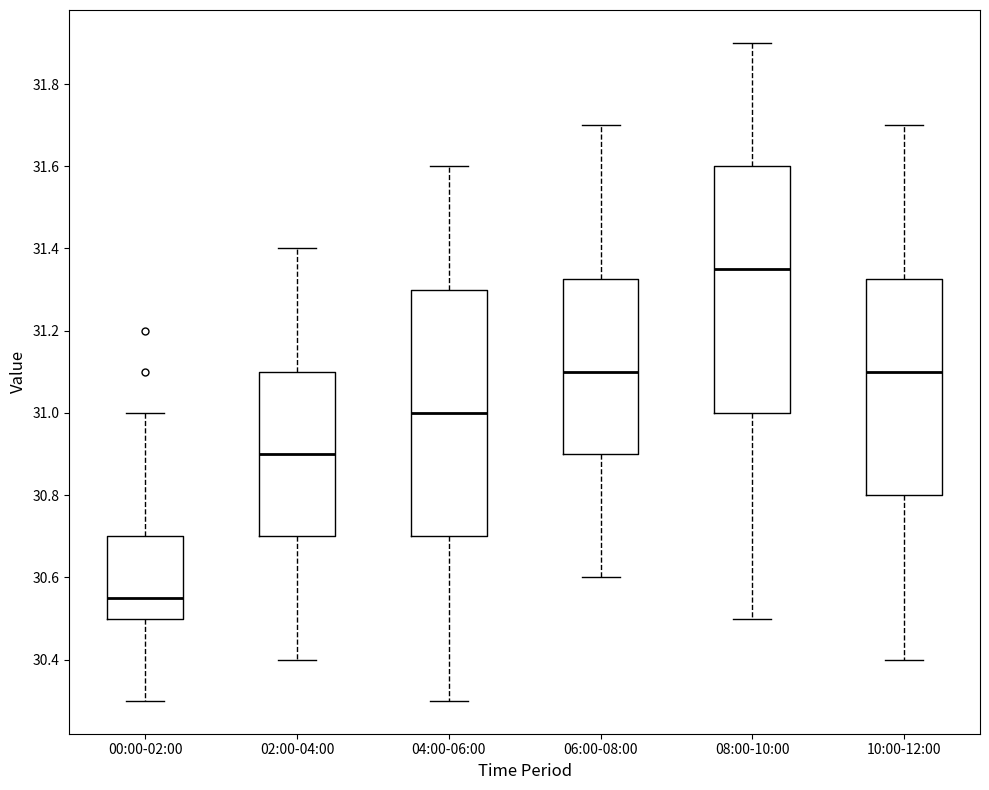

Reading left to right, transcribe this box plot: for each box, give where its median line is, the range the box spans, and where its two whiskers end, as read against the y-axis. The values are not printed on the chart, so give them approximately, as read against the axis.

00:00-02:00: median 30.56, box 30.50 to 30.70, whiskers 30.30 to 31.00
02:00-04:00: median 30.90, box 30.70 to 31.10, whiskers 30.40 to 31.40
04:00-06:00: median 31.00, box 30.70 to 31.30, whiskers 30.30 to 31.60
06:00-08:00: median 31.10, box 30.90 to 31.32, whiskers 30.60 to 31.70
08:00-10:00: median 31.36, box 31.00 to 31.60, whiskers 30.50 to 31.90
10:00-12:00: median 31.10, box 30.80 to 31.32, whiskers 30.40 to 31.70